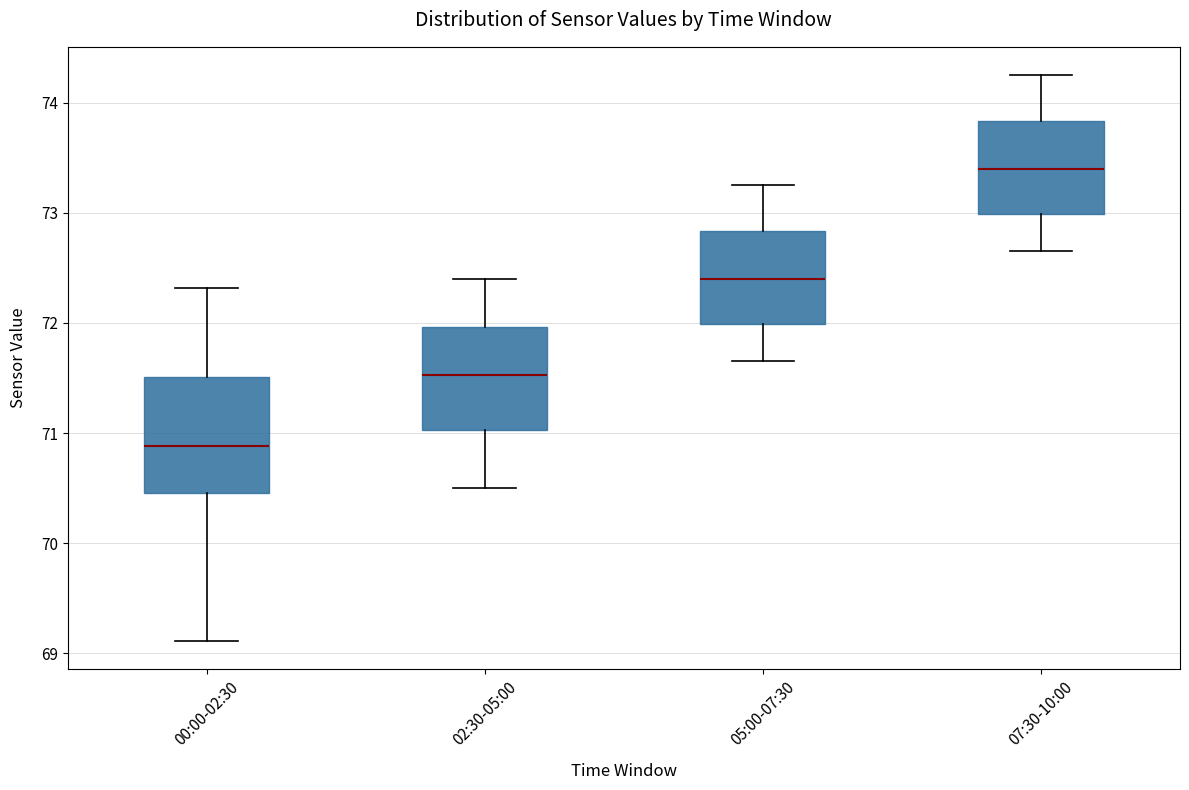

Which box's median line is the lowest?

00:00-02:30